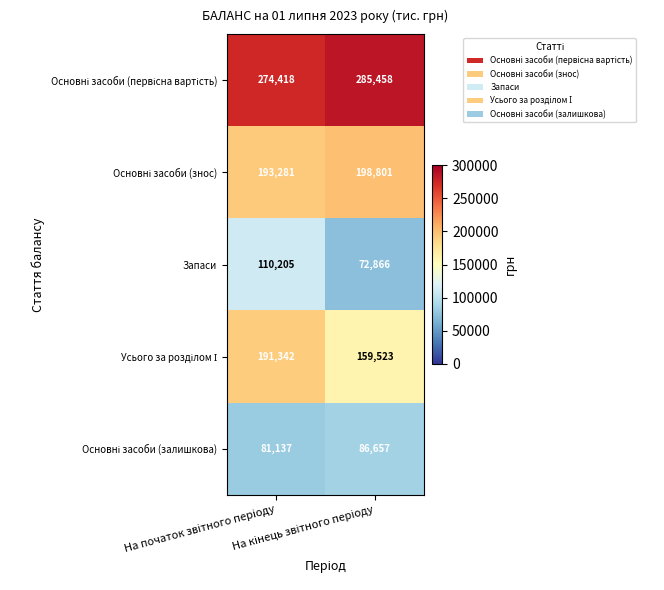

What is the maximum value shown in the chart?

285458